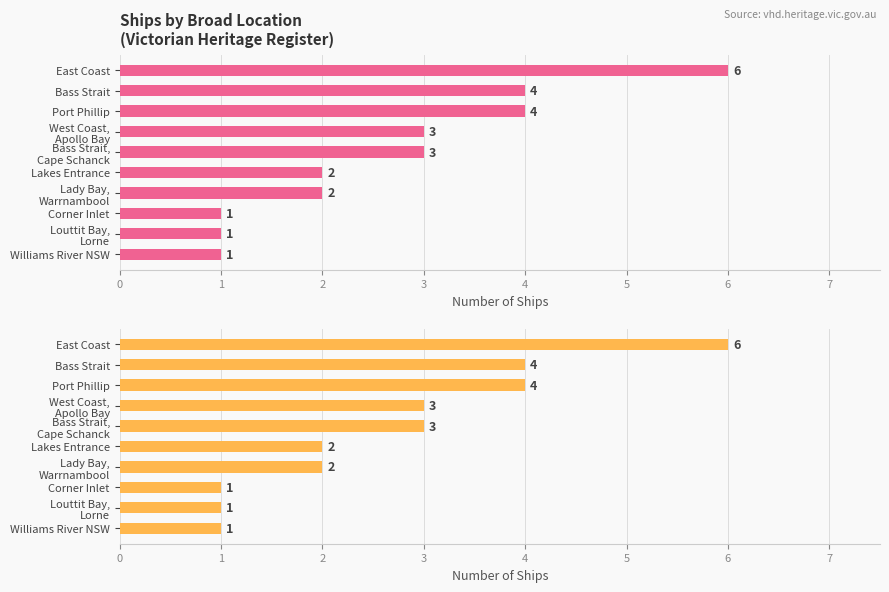

What is the average value?

3